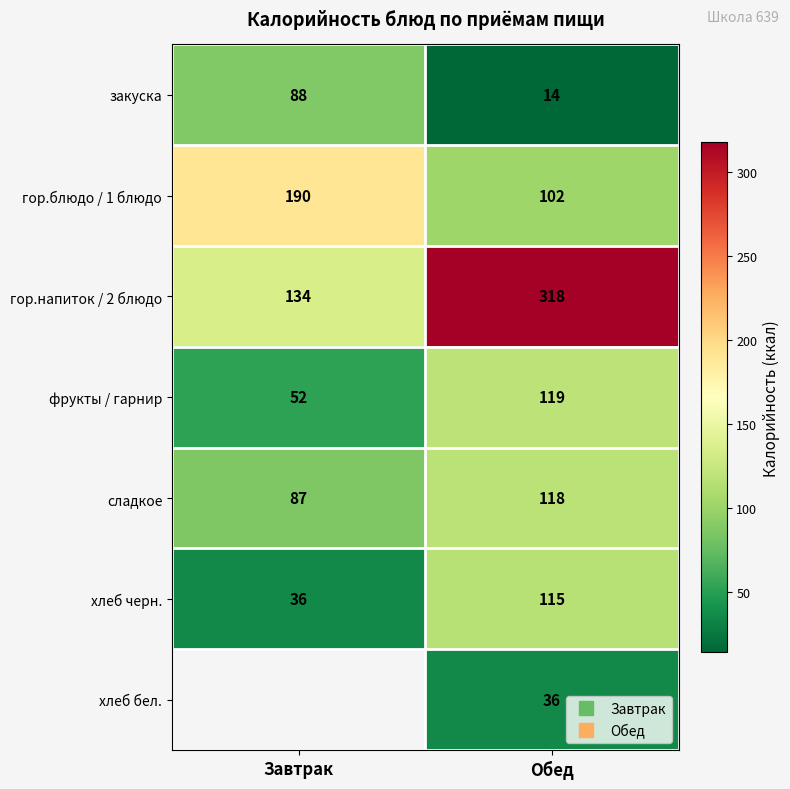

At which label is гор.напиток / 2 блюдо closest to 226?

Завтрак